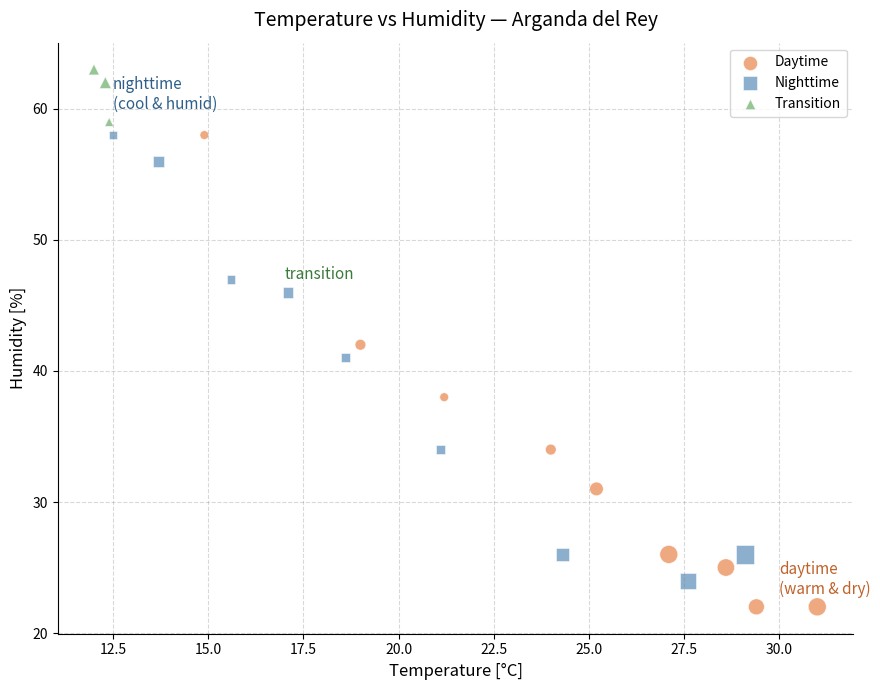

Which series has the largest Y range (max minus min)?

Daytime